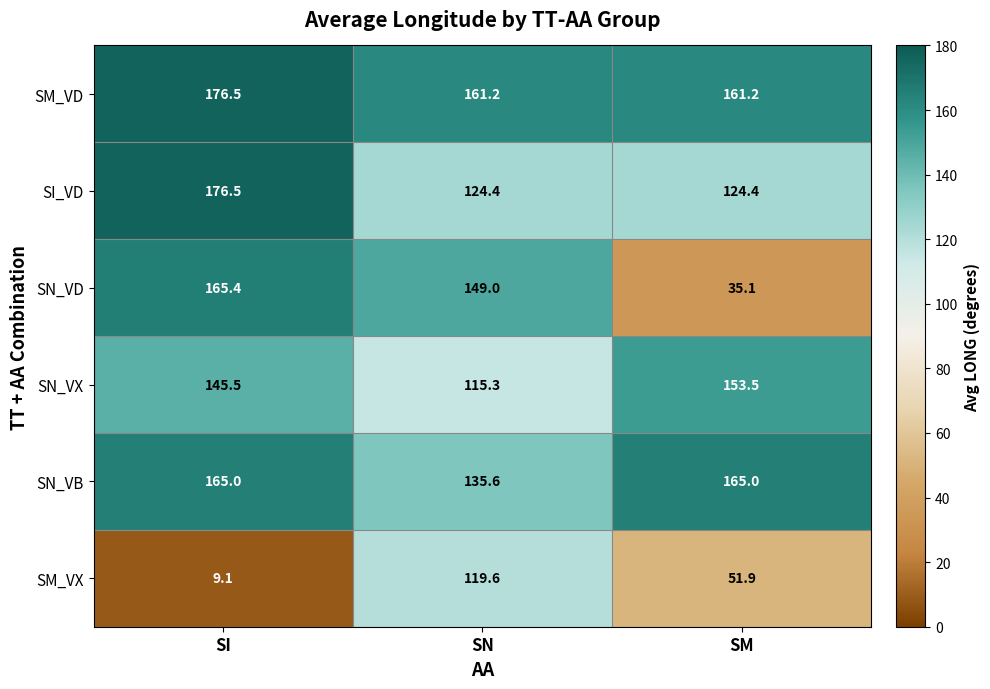

Is it true that SN_VB equals 165.0 at SI?

True